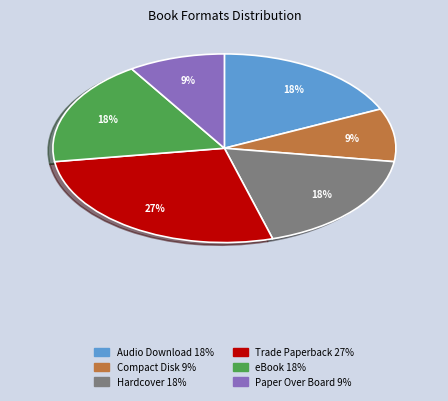

To the nearest percent, what is the difference between the largest and smallest slice percentages?

18%